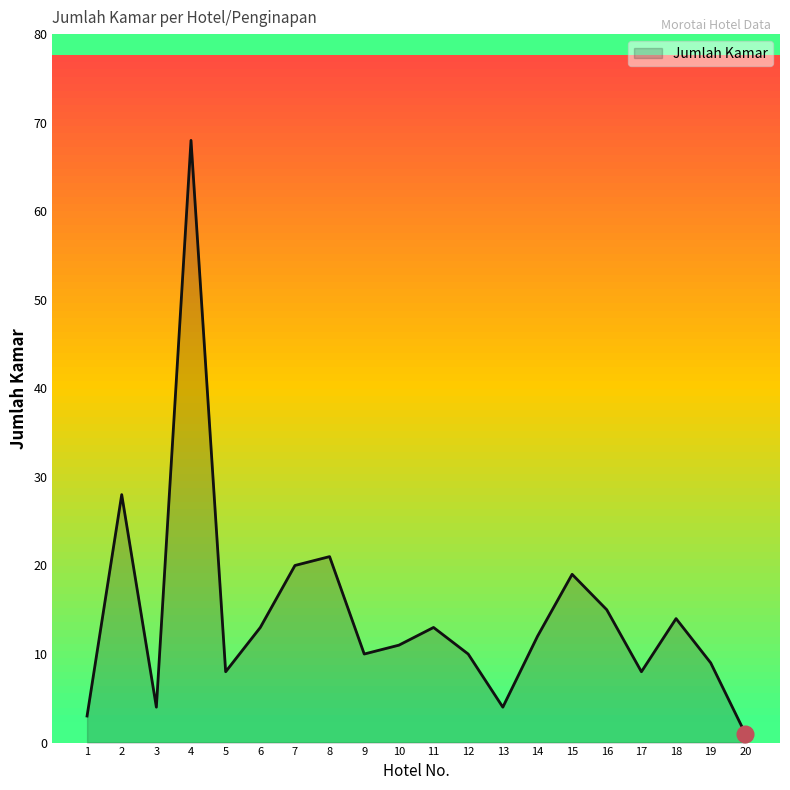

Where is the first local maximum?

2